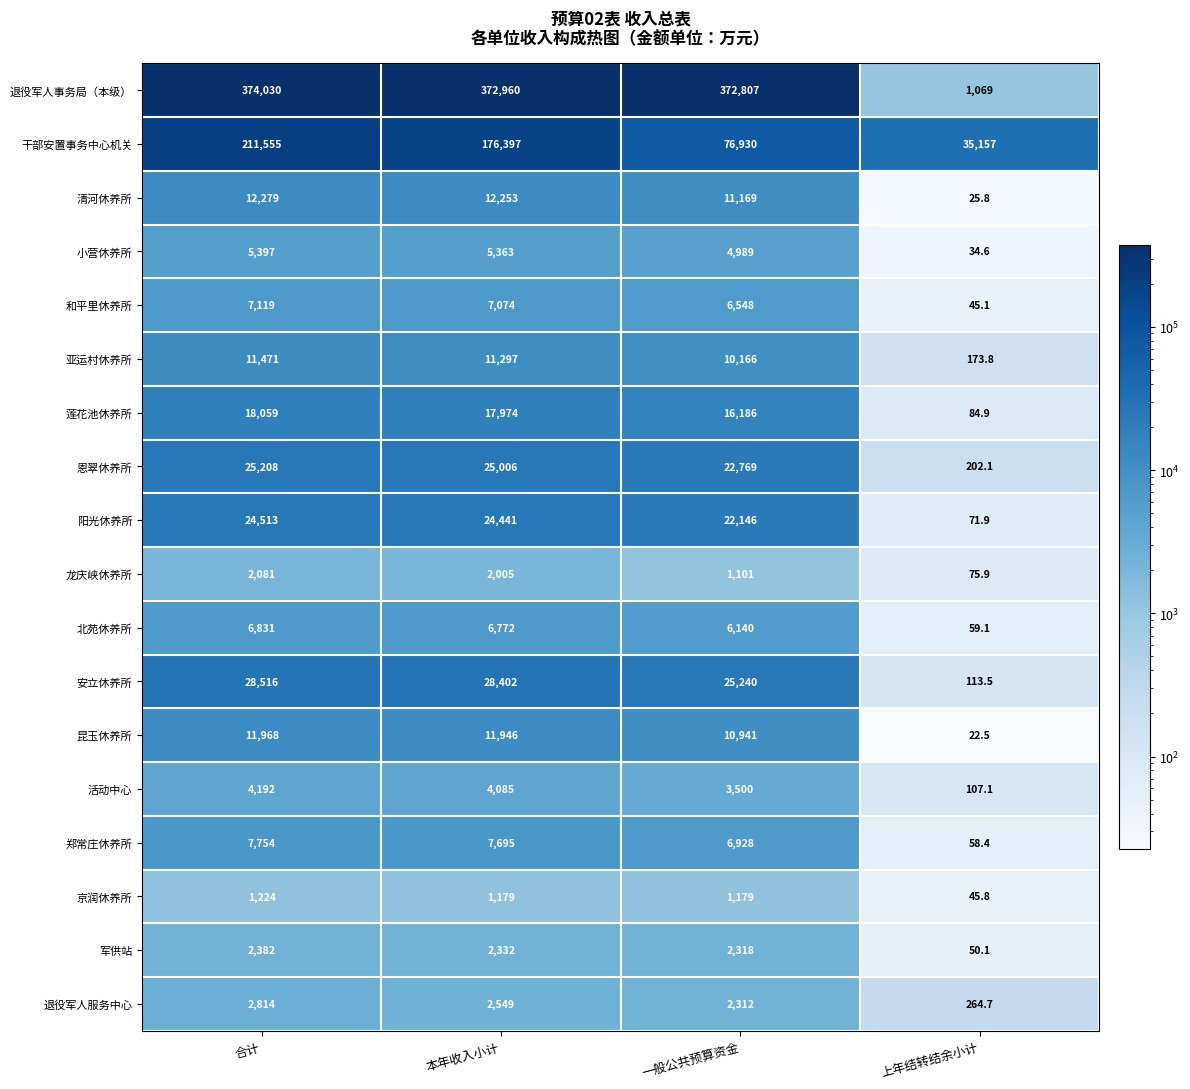

What is the sum of the 龙庆峡休养所 values at 合计 and 一般公共预算资金?

3182.0